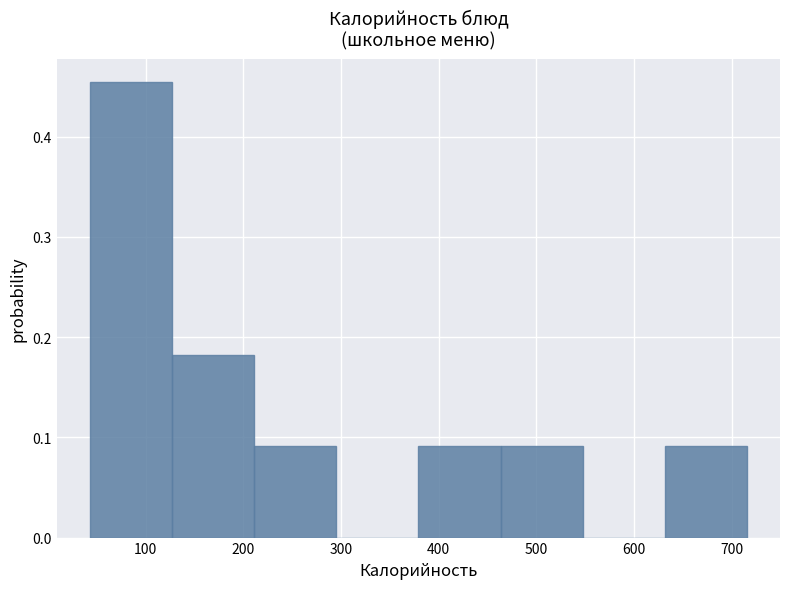

How tall is the bar that spans 210 to 300 on the x-axis? Neither the bar edges nor the heights are printed on the chart, so give them approximately, as read against the axes.

0.09